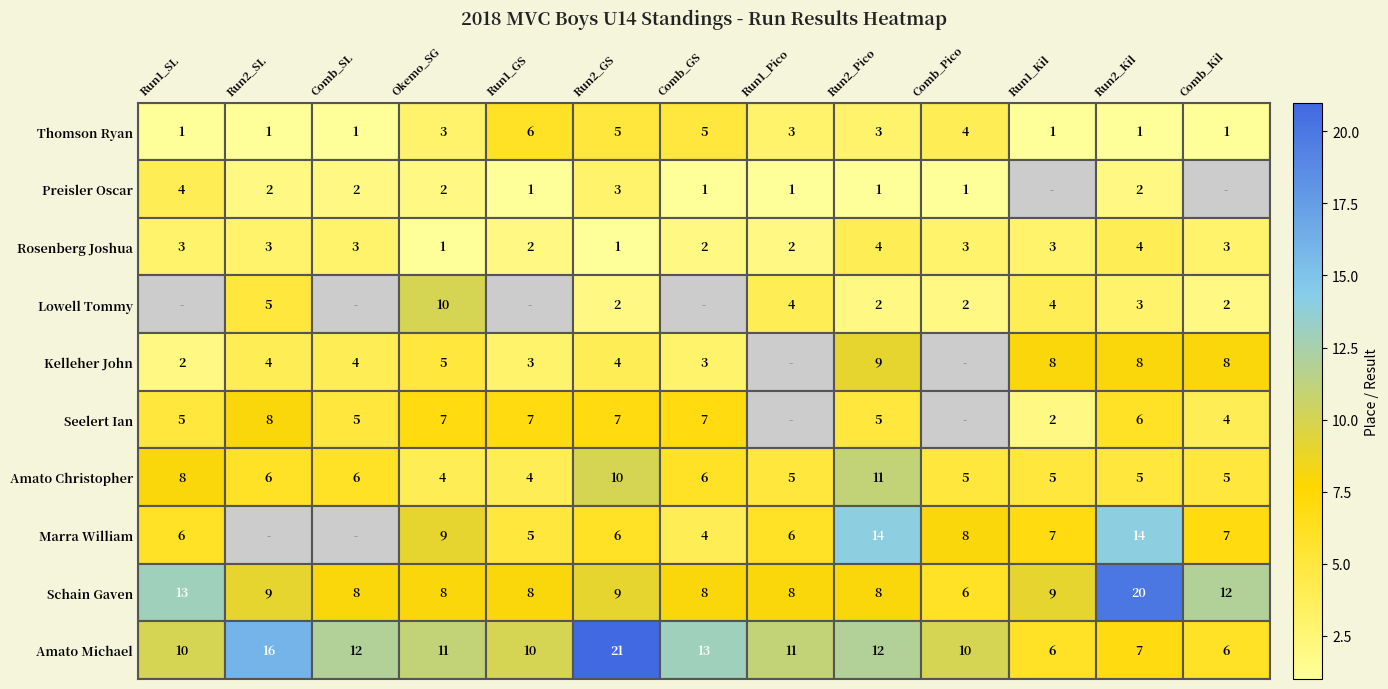

The value of Thomson Ryan at Comb_Kil is 0.2. True or false?

False